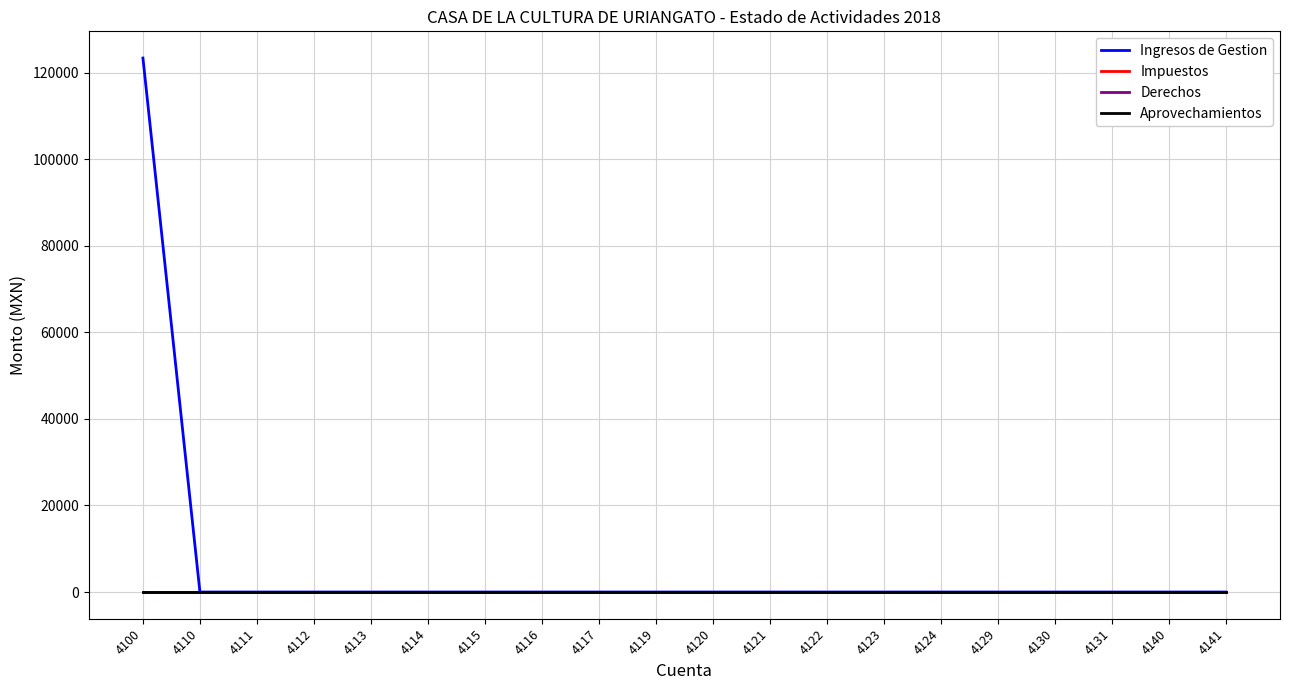

Does the chart display data point markers on the line(s)?

No